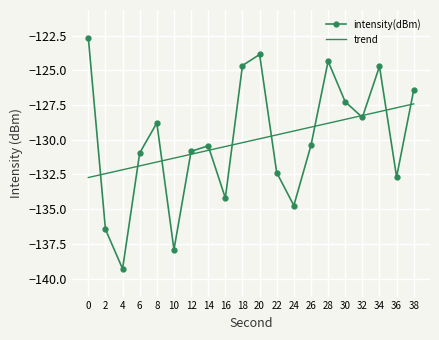

Count the number of data series in this chart.

2